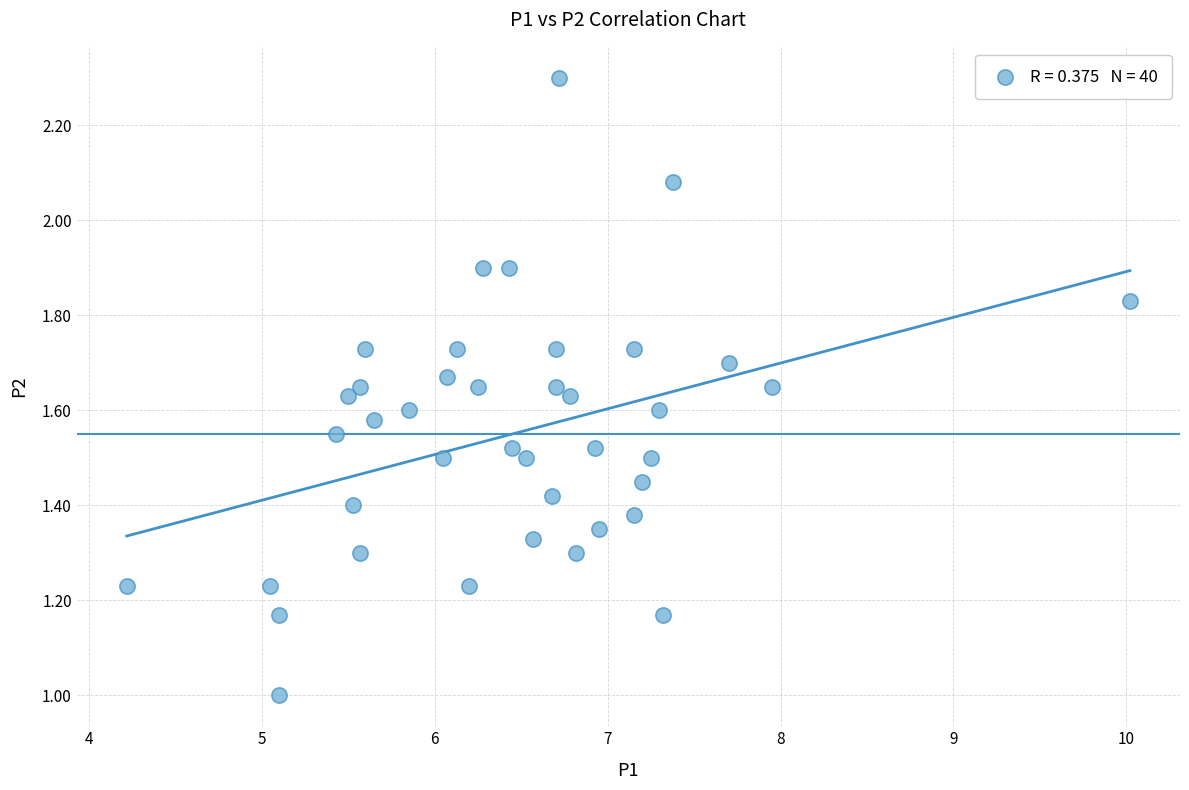

What is the range of X values (max minus min)?

5.8